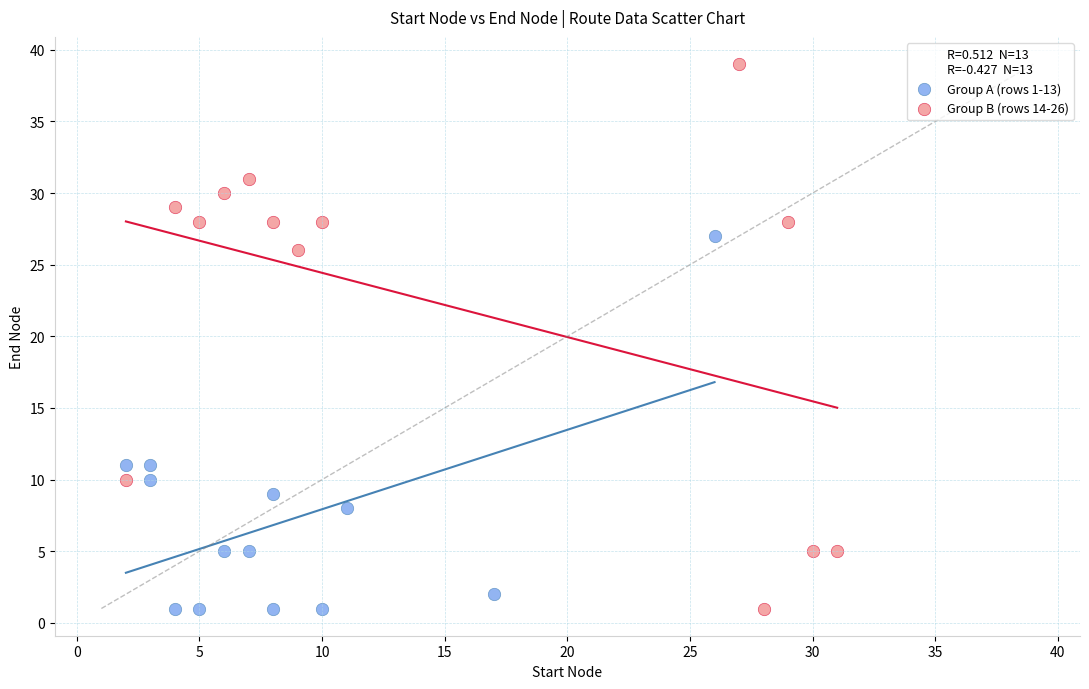

Which series has the largest Y range (max minus min)?

Group B (rows 14-26)